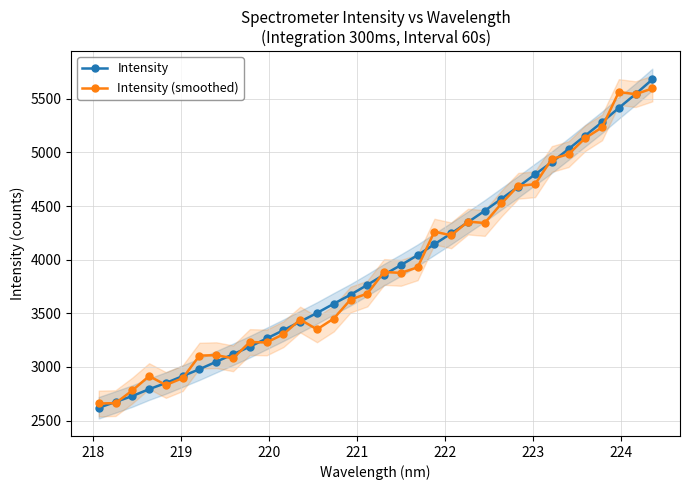

What is the minimum value for Intensity?

2620.1